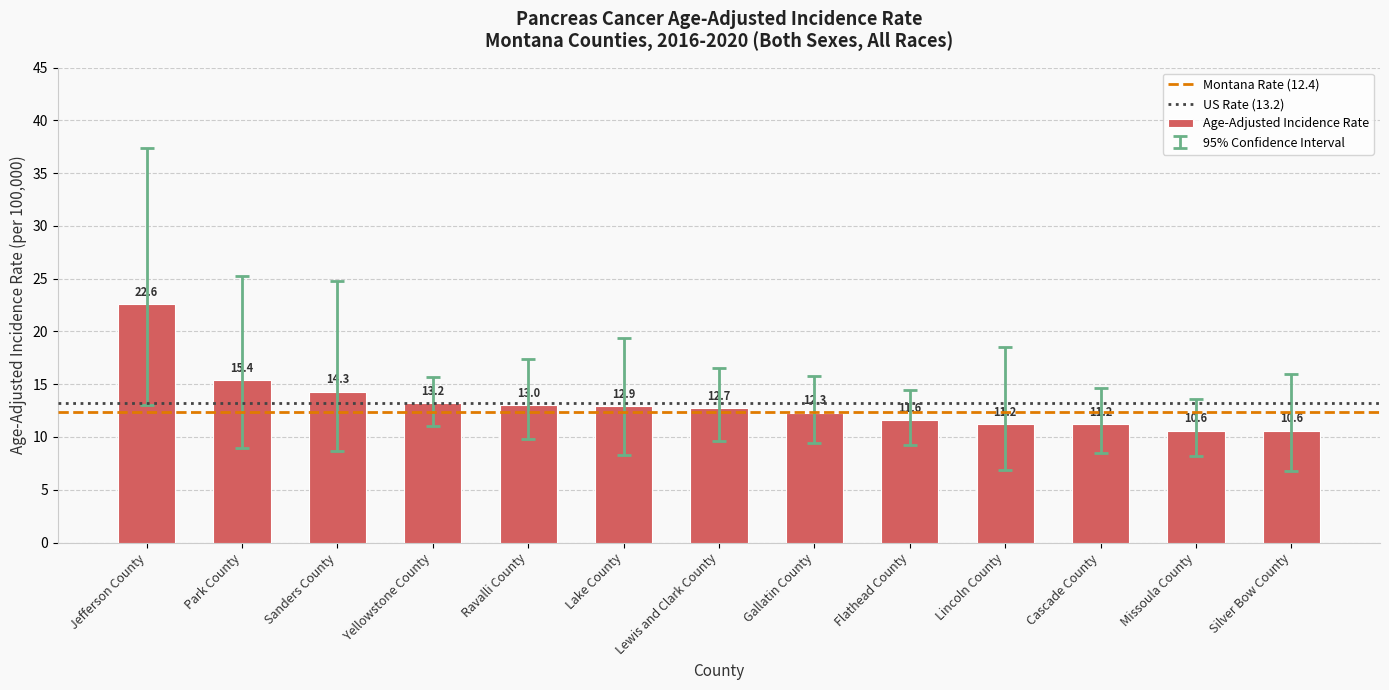

What is the label of the 11th bar from the right?

Sanders County